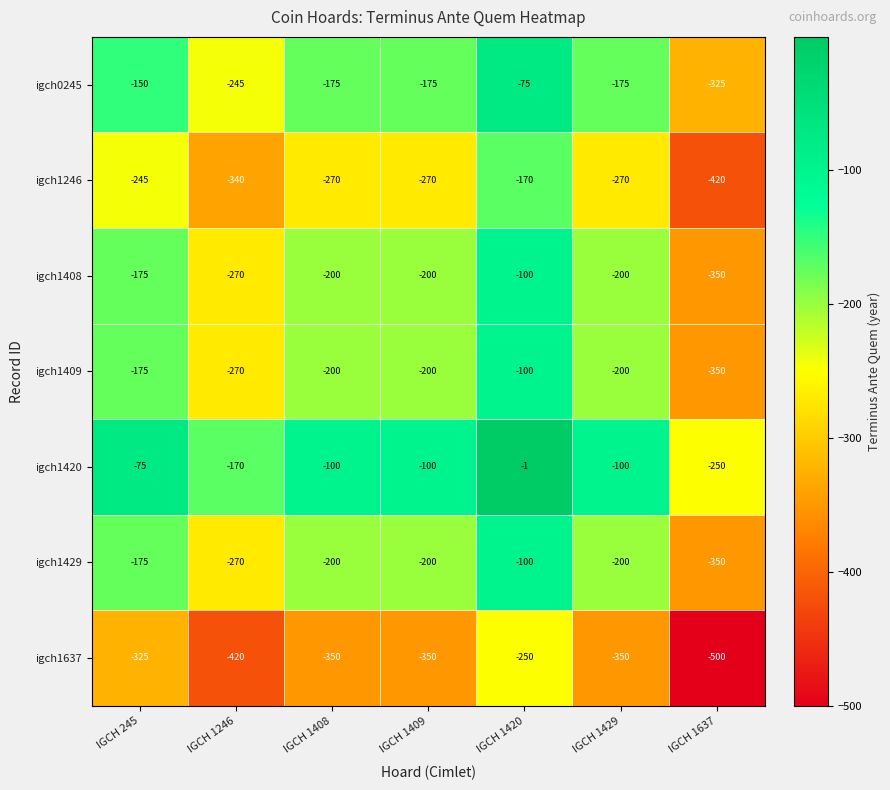

What is the difference between the second highest and second lowest values in the igch1637 series?

95